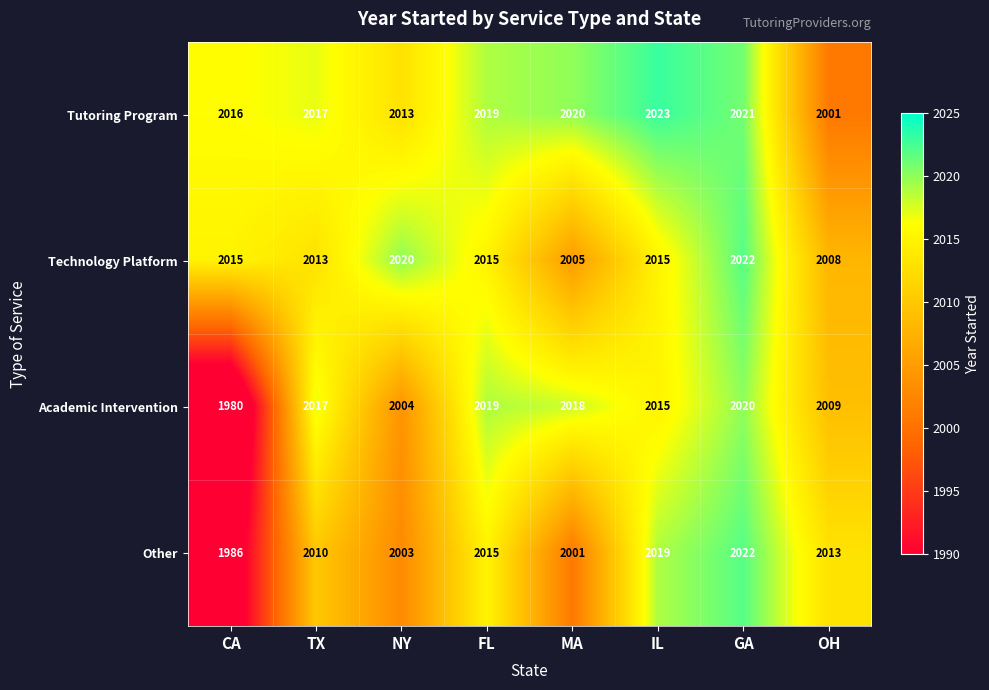

At CA, list the series in order from largest to smallest.

Tutoring Program, Technology Platform, Other, Academic Intervention